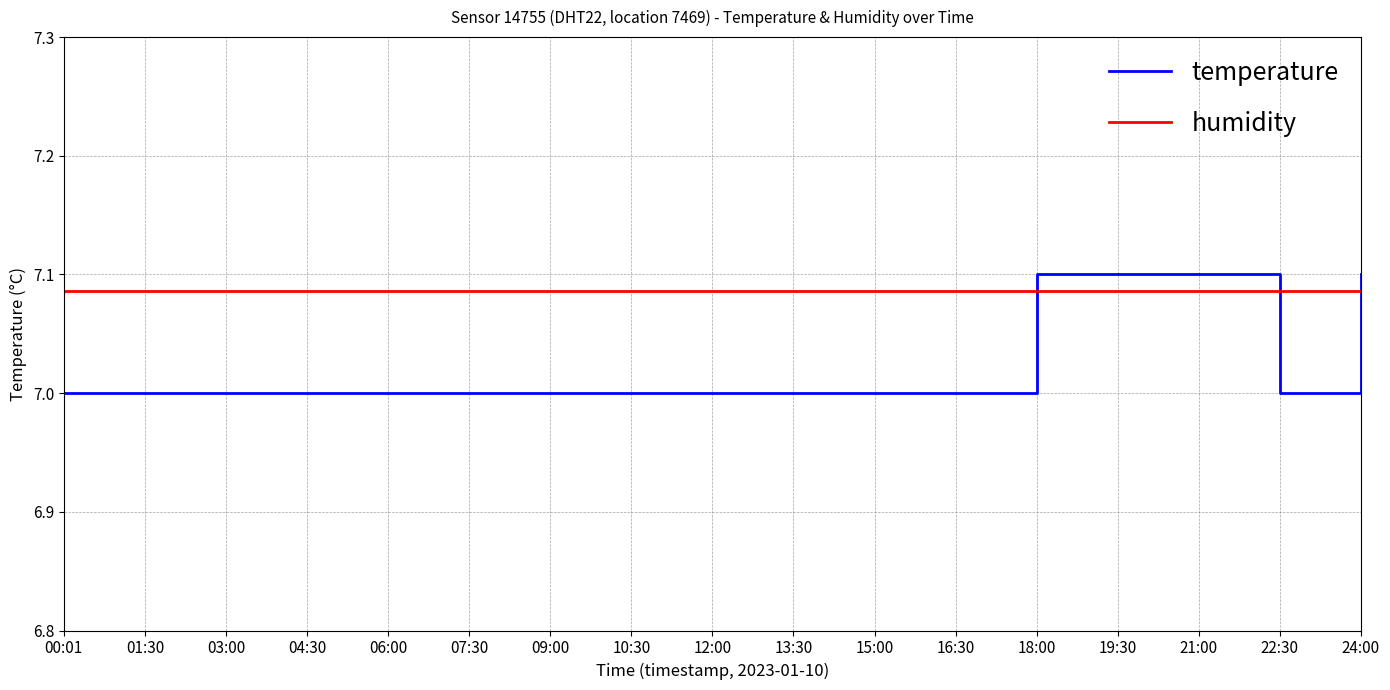

List the series in order of their overall mean, lowest first.

temperature, humidity